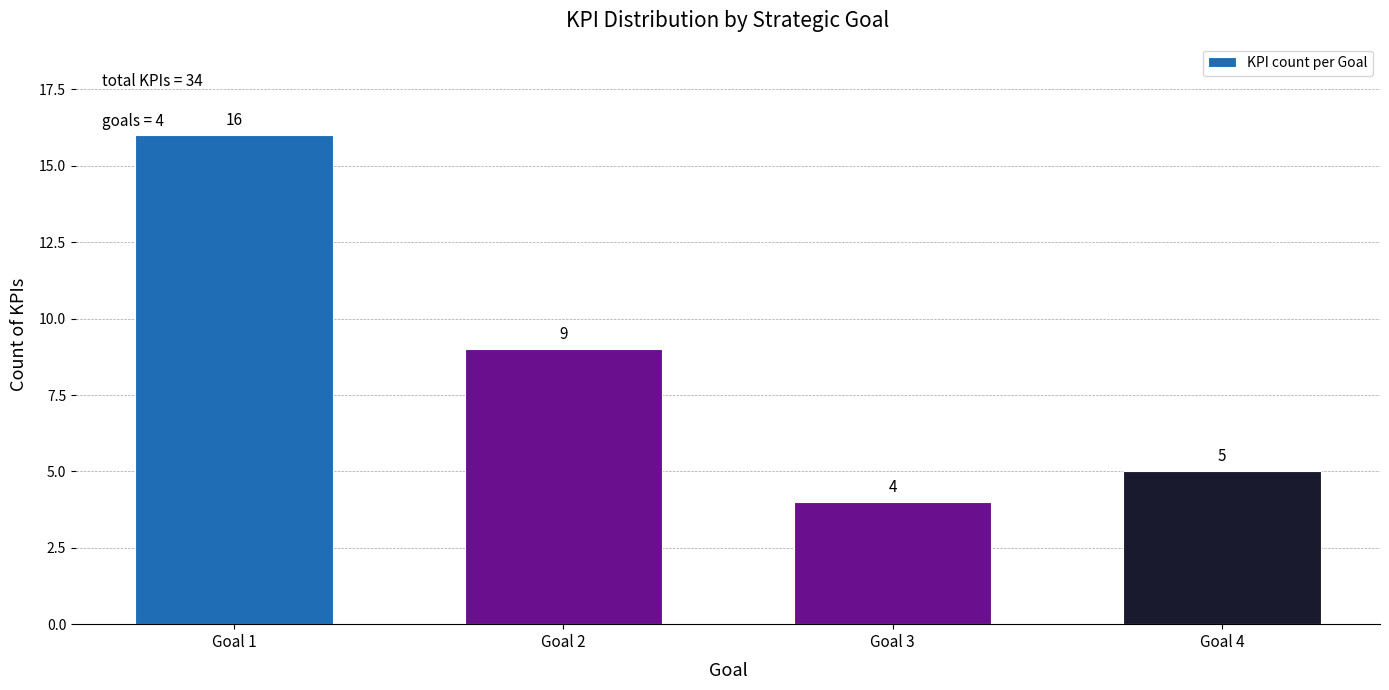

Reading left to right, list all the values displayed in this chart.

16	9	4	5